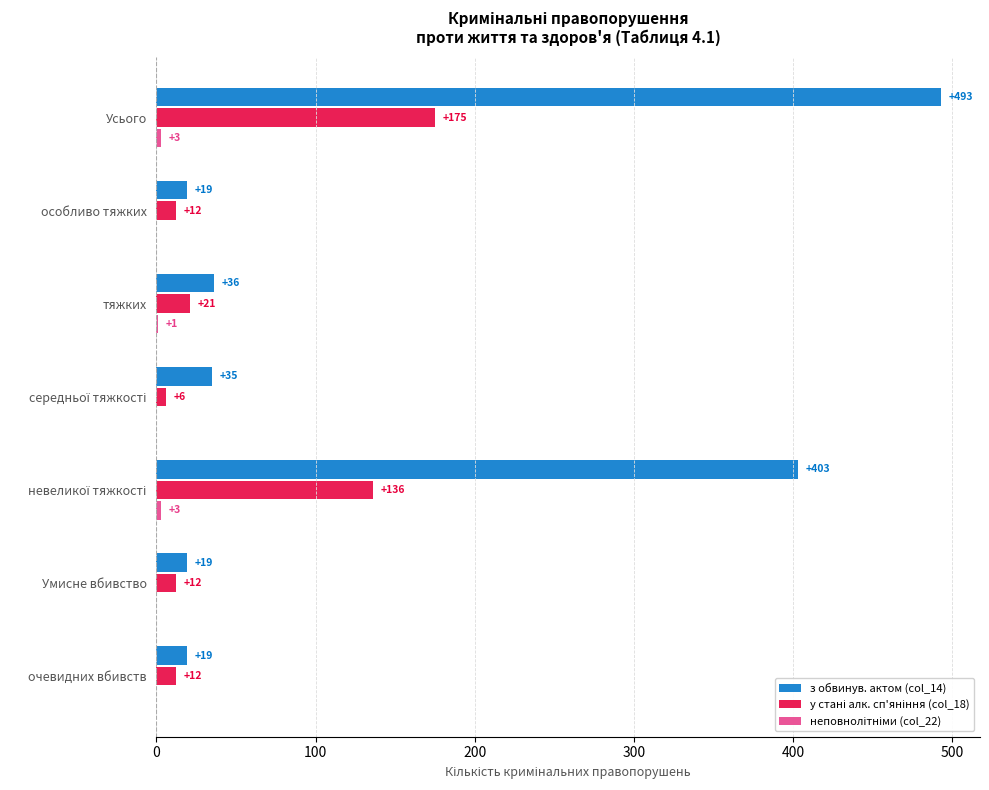

What is the sum of all з обвинув. актом (col_14) values?

1024